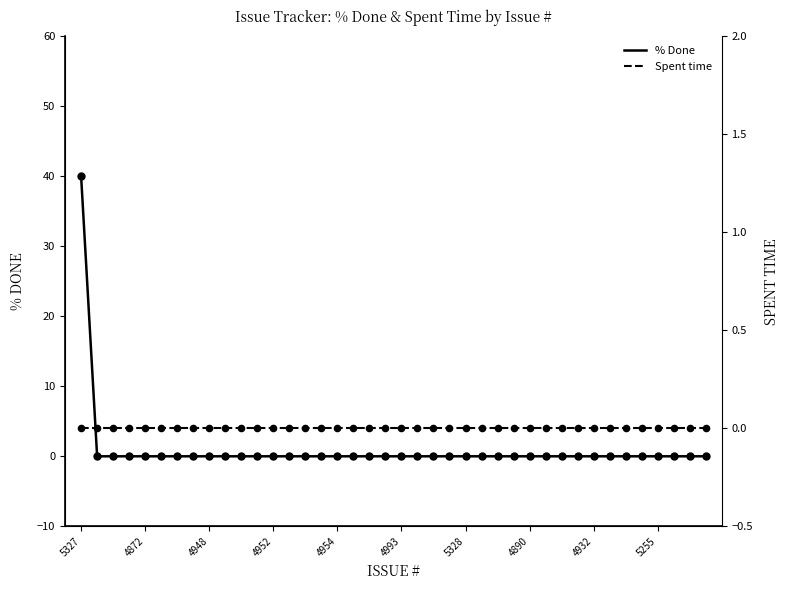

At how many categories does at least one series exceed 38?

1